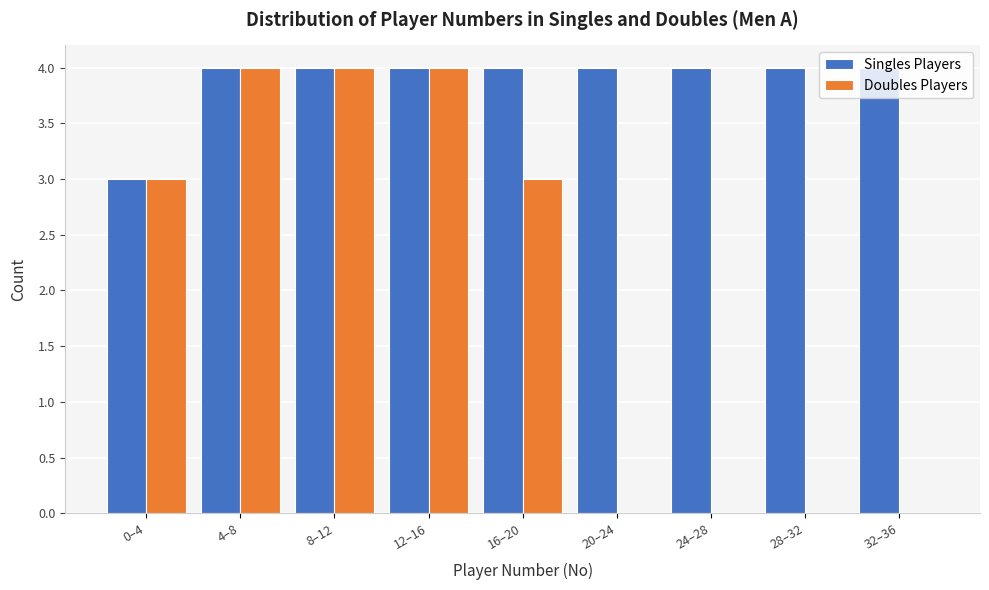

The value of Doubles Players at 12–16 is 4. True or false?

True